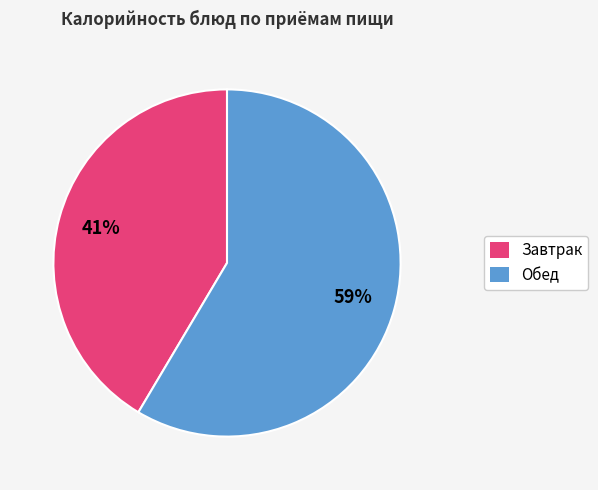

To the nearest percent, what is the average slice percentage?

50%